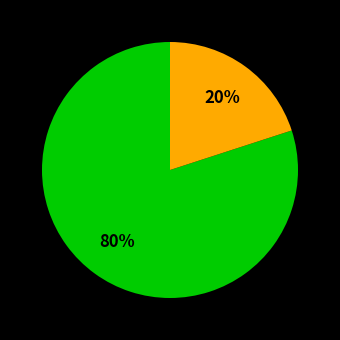

Is there a majority slice in this chart?

Yes